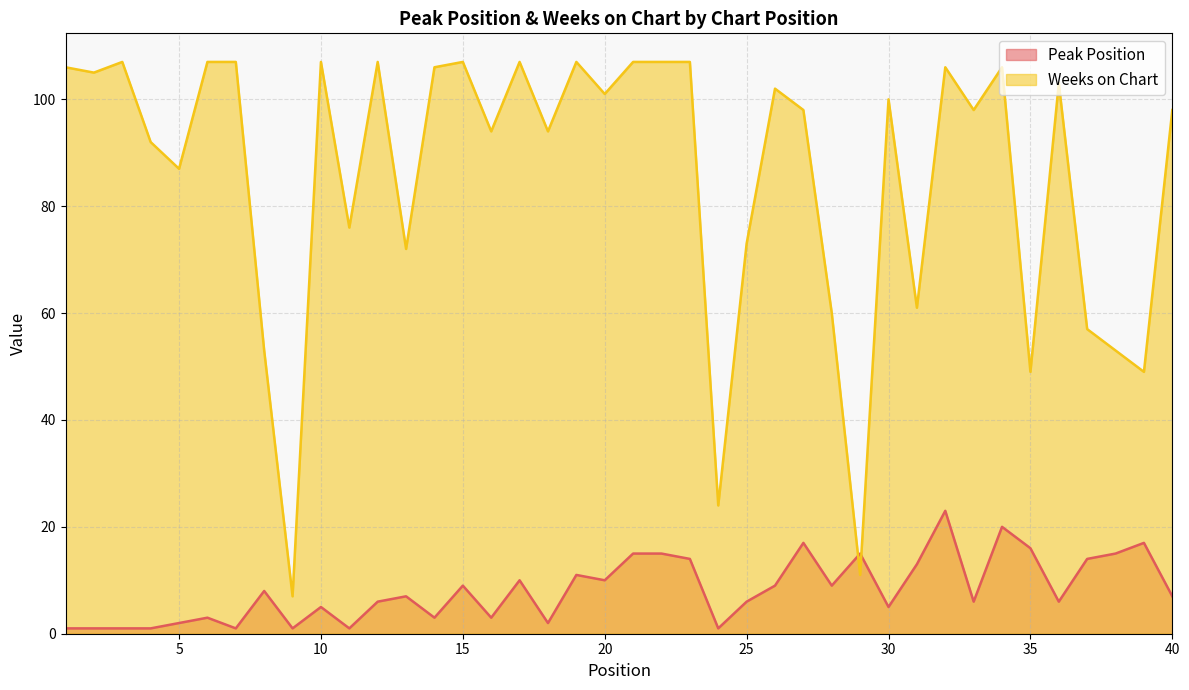

Which series has the largest range (max minus min)?

Weeks on Chart